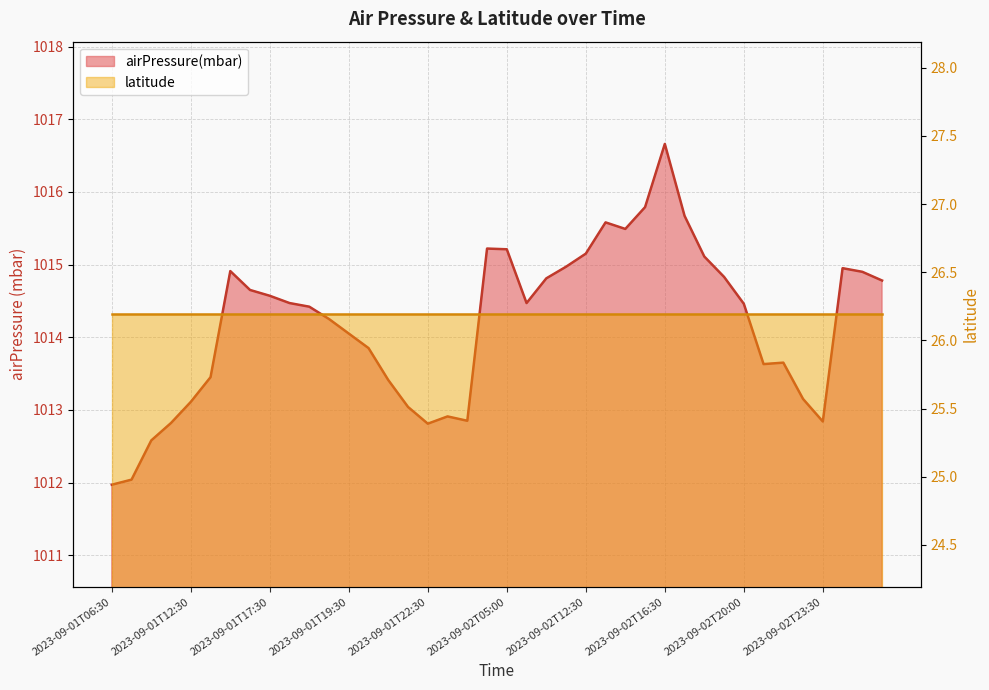

True or false: the data has more than 0 interior local peaks.

True